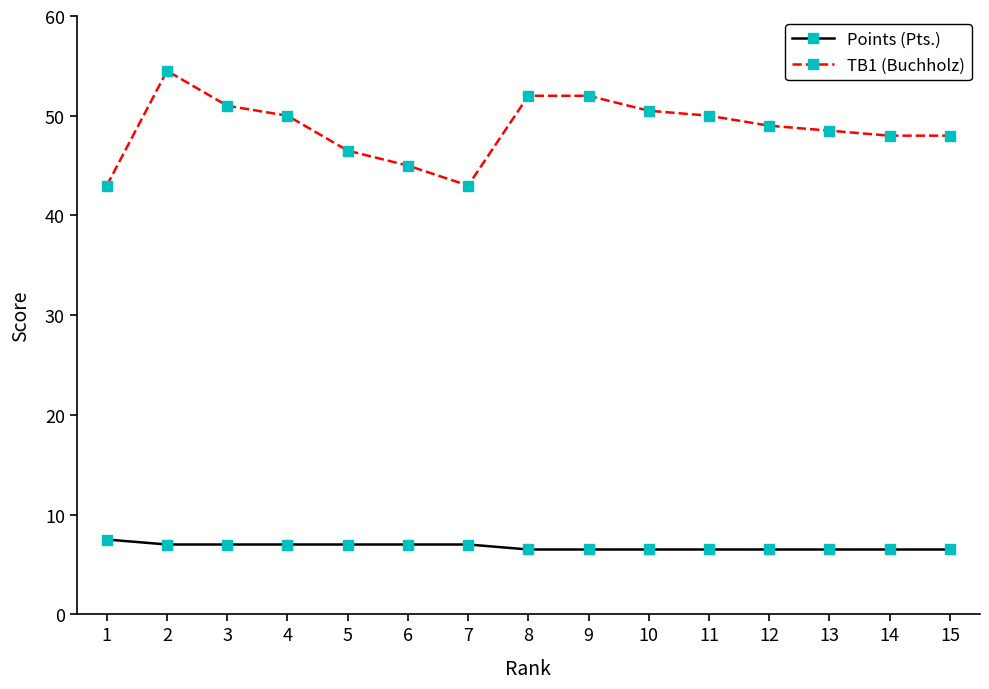

What is the lowest value of the Points (Pts.) series?

6.5